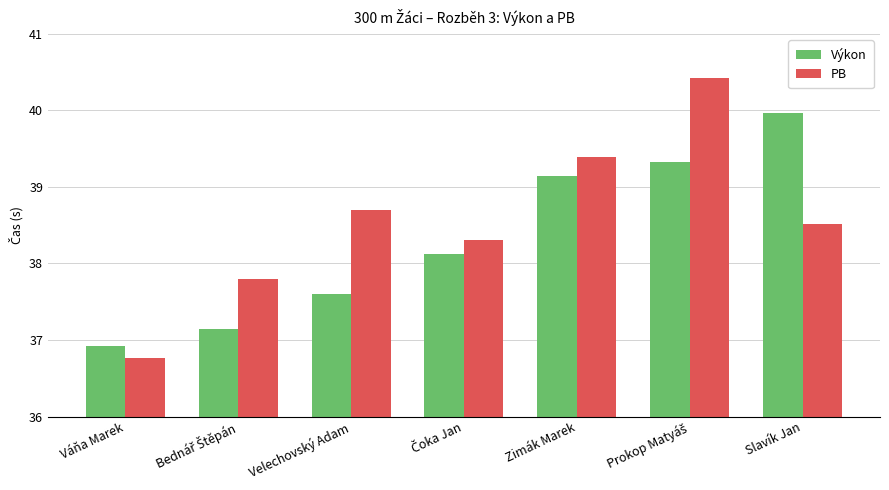

True or false: PB has a value of 22.1 at Velechovský Adam.

False